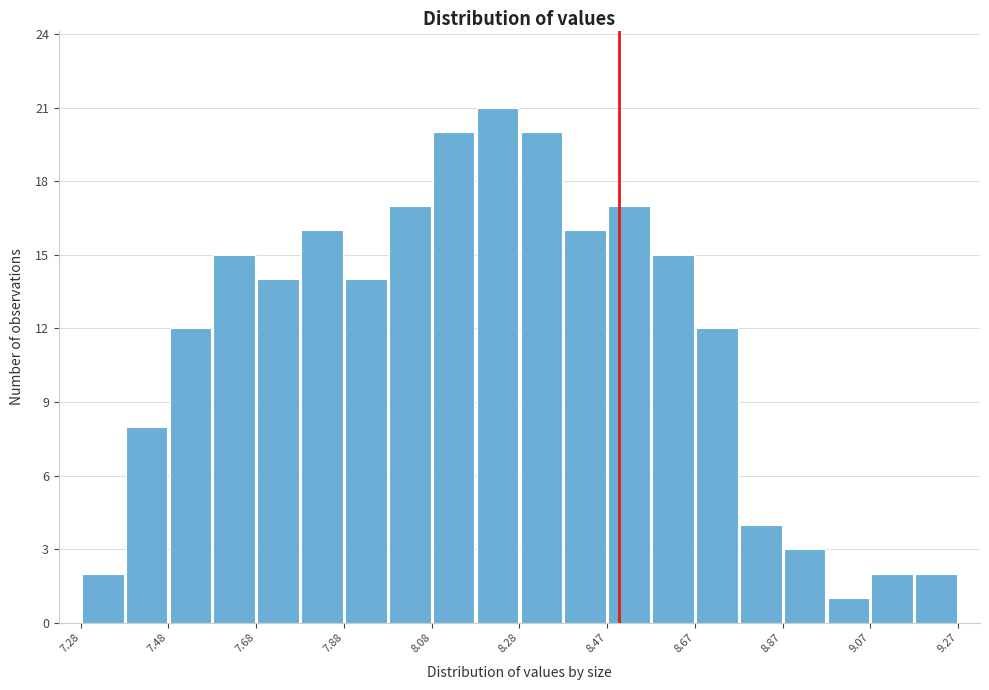

Reading left to right, transcribe this chart: for each bar, give the range it covers on the x-axis and its height. Neither the bar edges nor the heights are printed on the chart, so give them approximately, as read against the axes.

7.28 to 7.38: 2
7.38 to 7.48: 8
7.48 to 7.58: 12
7.58 to 7.68: 15
7.68 to 7.78: 14
7.78 to 7.88: 16
7.88 to 7.98: 14
7.98 to 8.08: 17
8.08 to 8.18: 20
8.18 to 8.28: 21
8.28 to 8.38: 20
8.38 to 8.48: 16
8.48 to 8.58: 17
8.58 to 8.68: 15
8.68 to 8.78: 12
8.78 to 8.88: 4
8.88 to 8.98: 3
8.98 to 9.08: 1
9.08 to 9.18: 2
9.18 to 9.28: 2